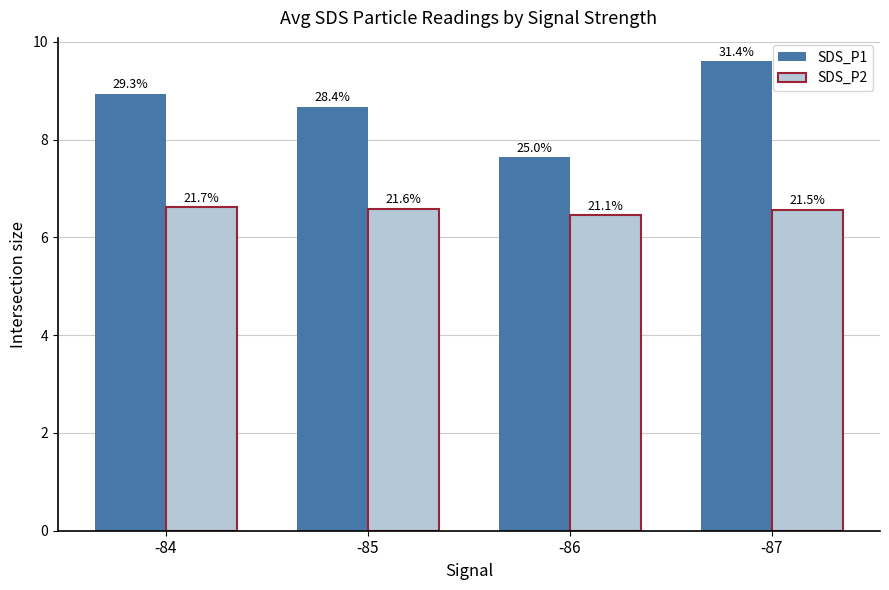

How many groups of bars are there?

4